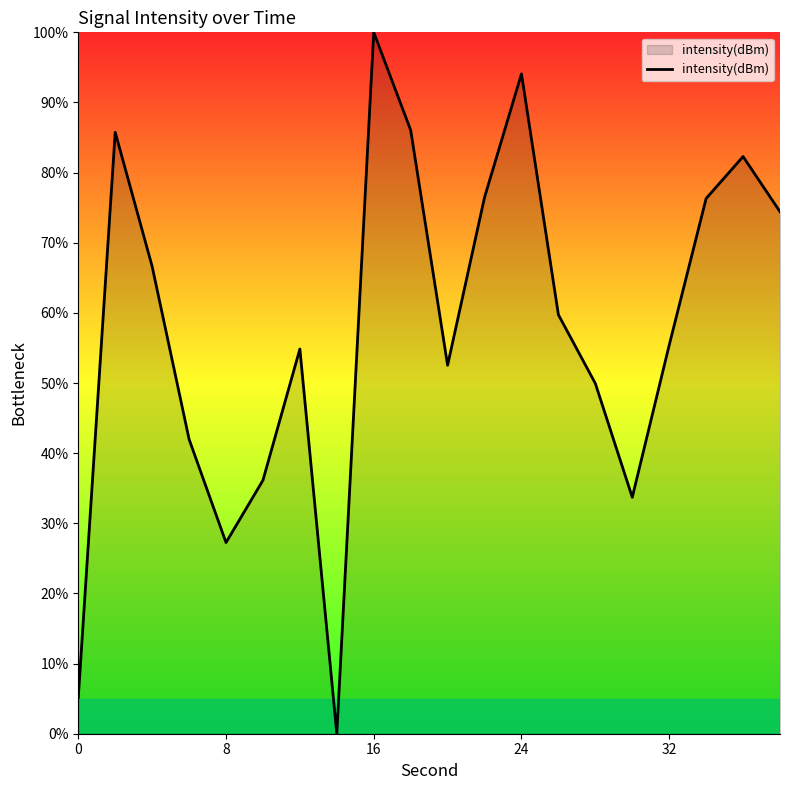

How many lines are shown in the chart?

1